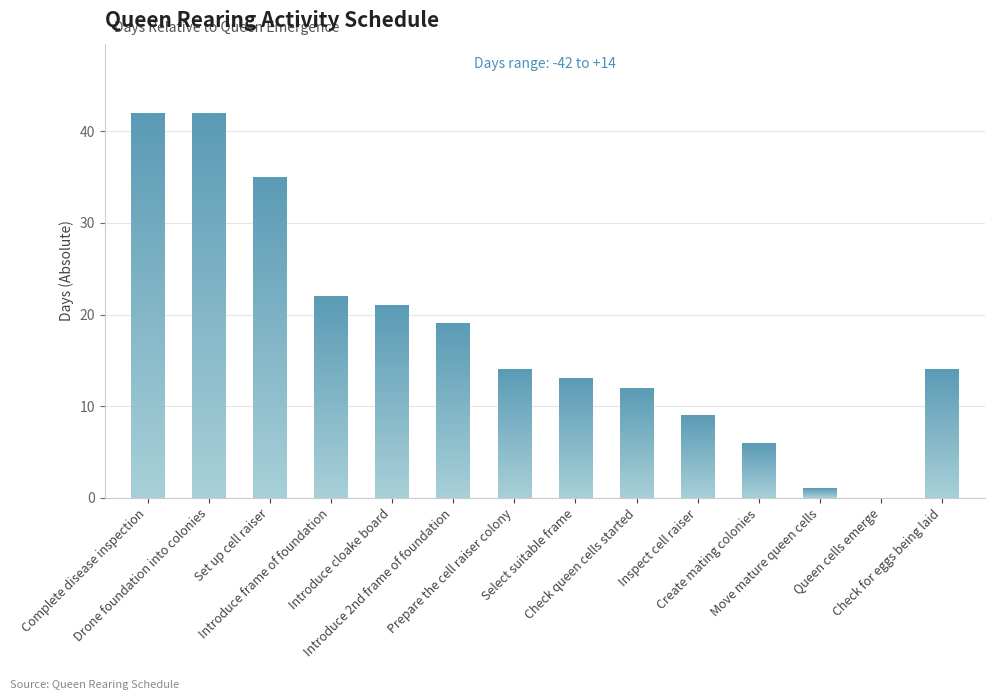

What is the maximum value shown in the chart?

42